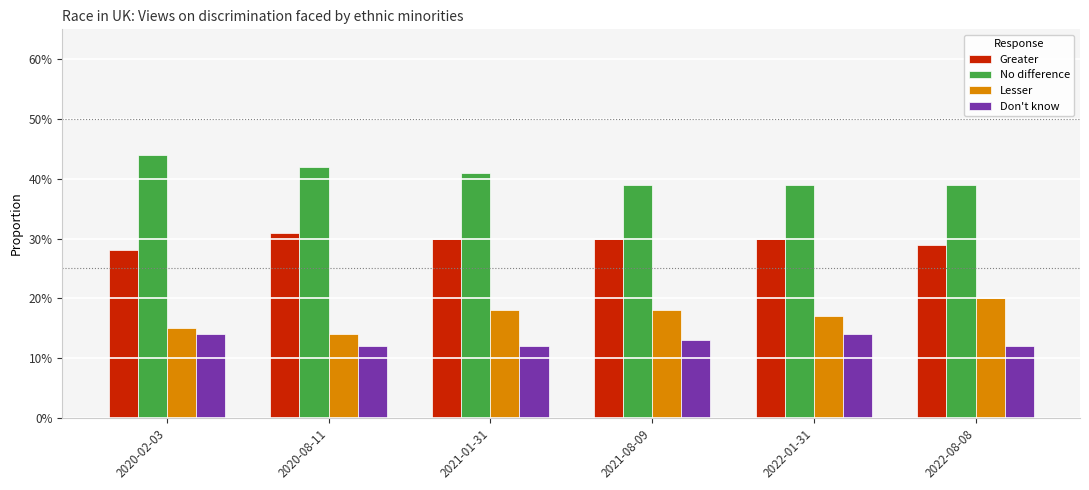

What is the difference between the highest and lowest values at 2020-02-03?

0.3